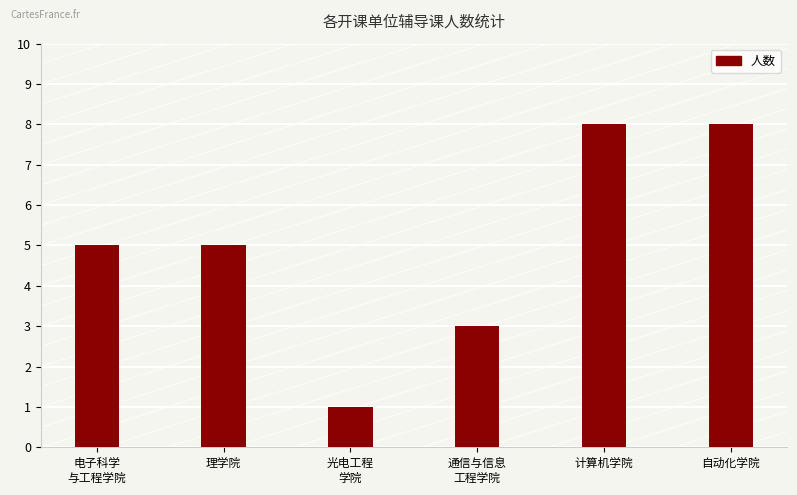

Read the value at 计算机学院.

8